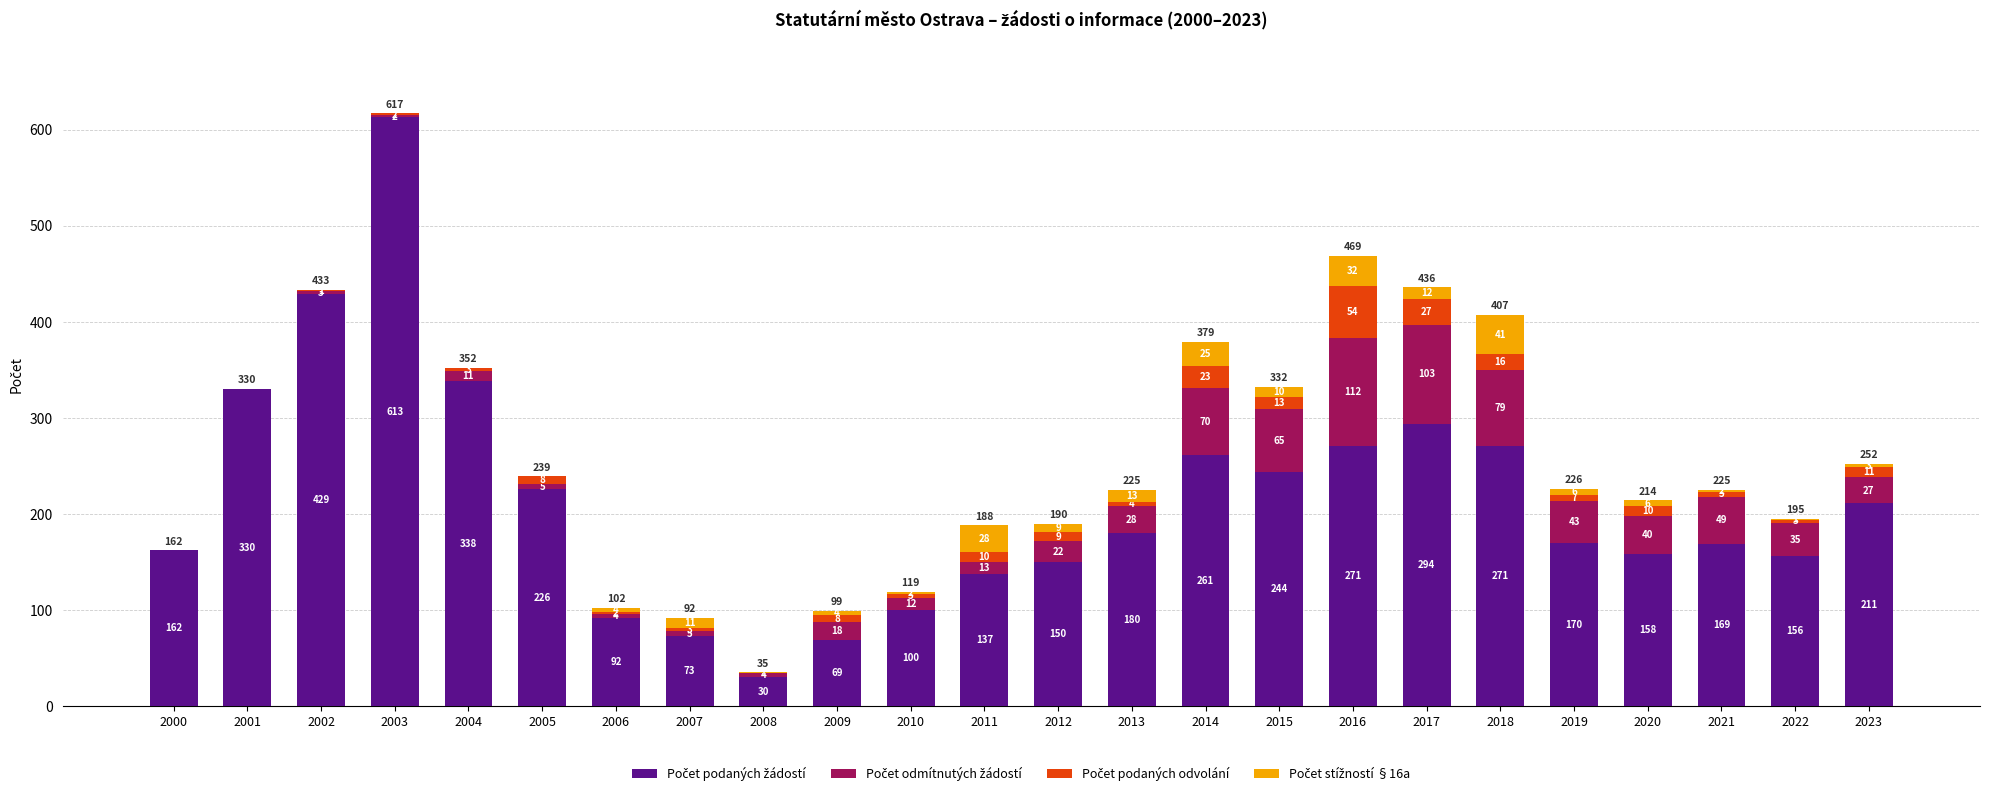

Are the bars horizontal?

No